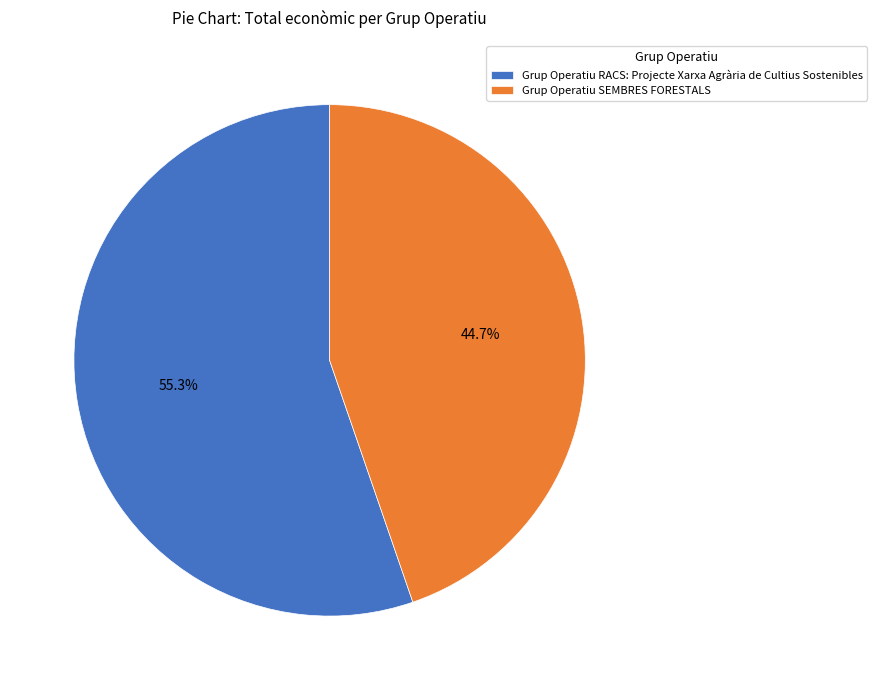

Count the number of slices in the pie.

2